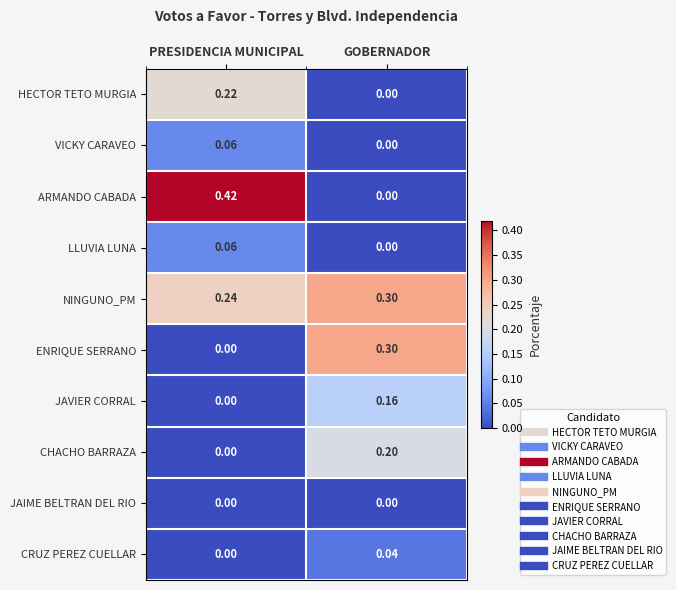

Rank the categories by LLUVIA LUNA value from lowest to highest.

GOBERNADOR, PRESIDENCIA MUNICIPAL